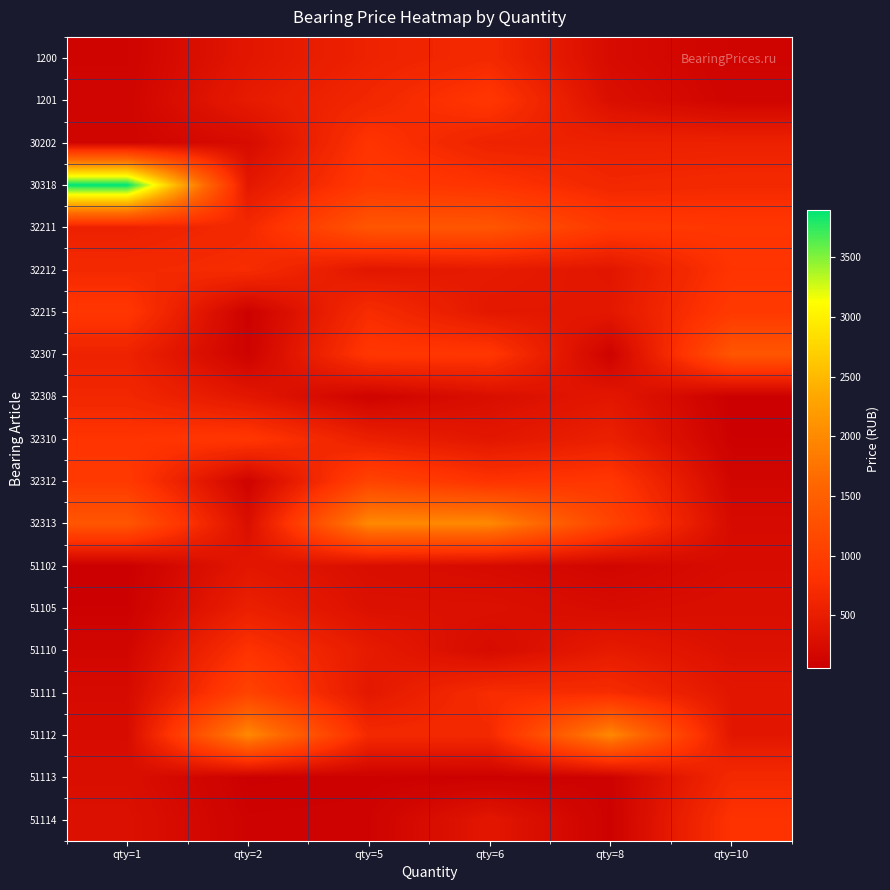

Reading left to right, transcribe all the data shown in this chart.

1200: qty=1=117.2	qty=2=396.6	qty=5=575.8	qty=6=677.6	qty=8=230.1	qty=10=117.2
1201: qty=1=132.6	qty=2=460.5	qty=5=644.1	qty=6=879.3	qty=8=280.0	qty=10=132.6
30202: qty=1=139.5	qty=2=230.1	qty=5=836.9	qty=6=575.8	qty=8=559.6	qty=10=559.6
30318: qty=1=3896.4	qty=2=417.9	qty=5=920.4	qty=6=836.9	qty=8=644.1	qty=10=677.6
32211: qty=1=559.6	qty=2=677.6	qty=5=1347.6	qty=6=1347.6	qty=8=920.4	qty=10=879.3
32212: qty=1=677.6	qty=2=726.5	qty=5=396.6	qty=6=460.5	qty=8=396.6	qty=10=836.9
32215: qty=1=879.3	qty=2=81.4	qty=5=726.5	qty=6=417.9	qty=8=417.9	qty=10=920.4
32307: qty=1=575.8	qty=2=100.2	qty=5=883.5	qty=6=883.5	qty=8=100.2	qty=10=1347.6
32308: qty=1=644.1	qty=2=402.0	qty=5=113.3	qty=6=280.0	qty=8=402.0	qty=10=60.1
32310: qty=1=836.9	qty=2=883.5	qty=5=531.2	qty=6=402.0	qty=8=531.2	qty=10=75.4
32312: qty=1=920.4	qty=2=113.3	qty=5=1071.2	qty=6=816.9	qty=8=883.5	qty=10=151.9
32313: qty=1=1347.6	qty=2=280.0	qty=5=1994.1	qty=6=1994.1	qty=8=1071.2	qty=10=221.8
51102: qty=1=60.1	qty=2=402.0	qty=5=277.5	qty=6=221.8	qty=8=151.9	qty=10=234.3
51105: qty=1=75.4	qty=2=531.2	qty=5=312.4	qty=6=312.4	qty=8=234.3	qty=10=277.5
51110: qty=1=151.9	qty=2=816.9	qty=5=460.5	qty=6=230.1	qty=8=460.5	qty=10=312.4
51111: qty=1=221.8	qty=2=1071.2	qty=5=417.9	qty=6=726.5	qty=8=726.5	qty=10=396.6
51112: qty=1=234.3	qty=2=1994.1	qty=5=677.6	qty=6=677.6	qty=8=1994.1	qty=10=402.0
51113: qty=1=277.5	qty=2=69.8	qty=5=81.4	qty=6=69.8	qty=8=93.3	qty=10=677.6
51114: qty=1=312.4	qty=2=93.3	qty=5=100.2	qty=6=402.0	qty=8=81.4	qty=10=816.9